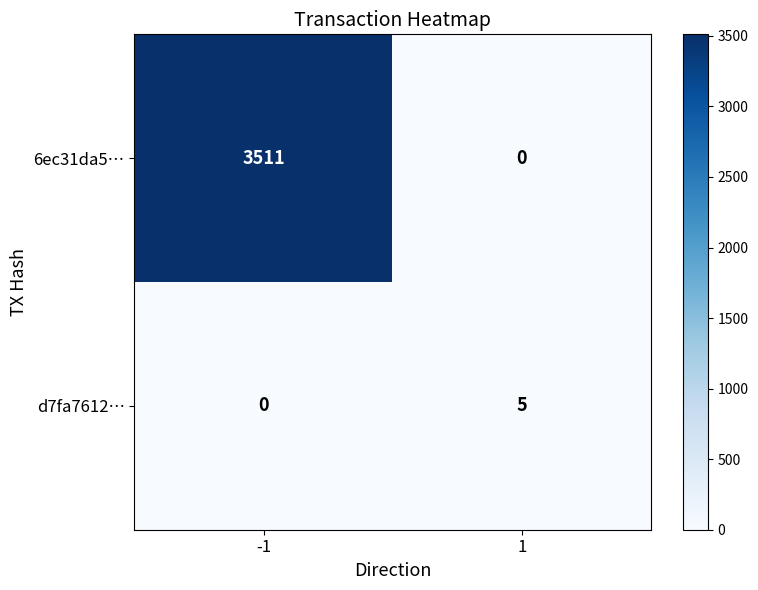

Reading left to right, list all the values displayed in this chart.

6ec31da5…: 3511	0
d7fa7612…: 0	5